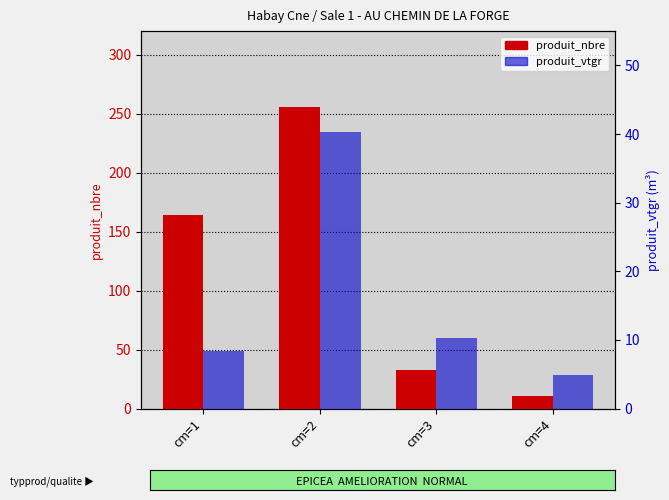

Is it true that produit_nbre equals 357.2 at cm=2?

False